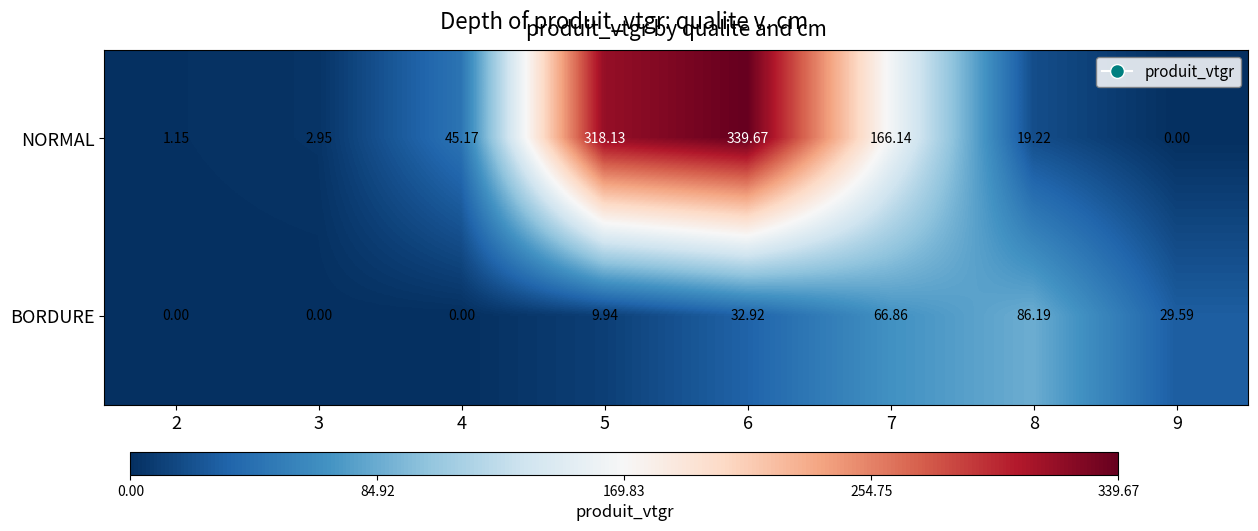

List the series in order of their peak value, lowest first.

BORDURE, NORMAL